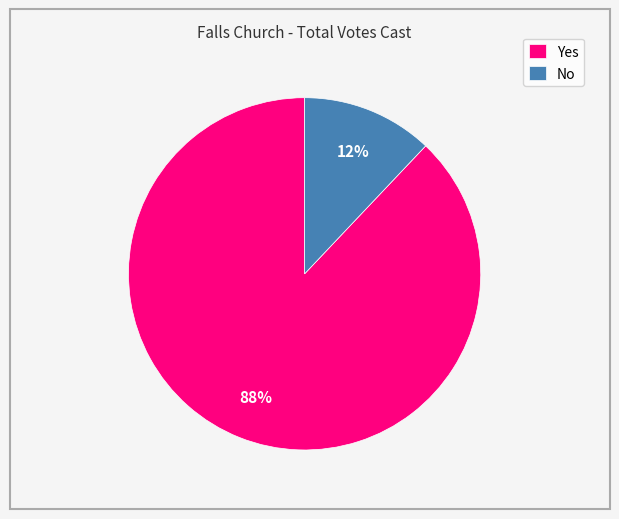

Approximately how many times larger is the value at Yes compared to No?

7.3